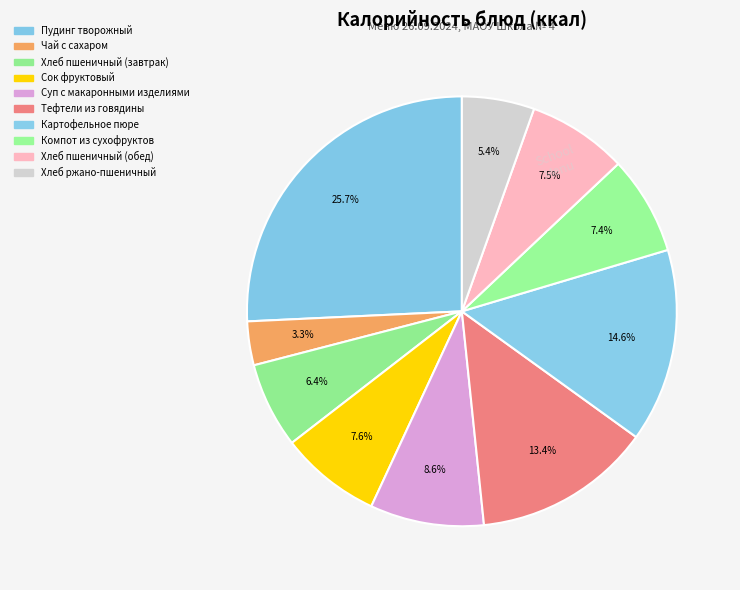

Is it true that Тефтели из говядины is 1% of the pie?

False